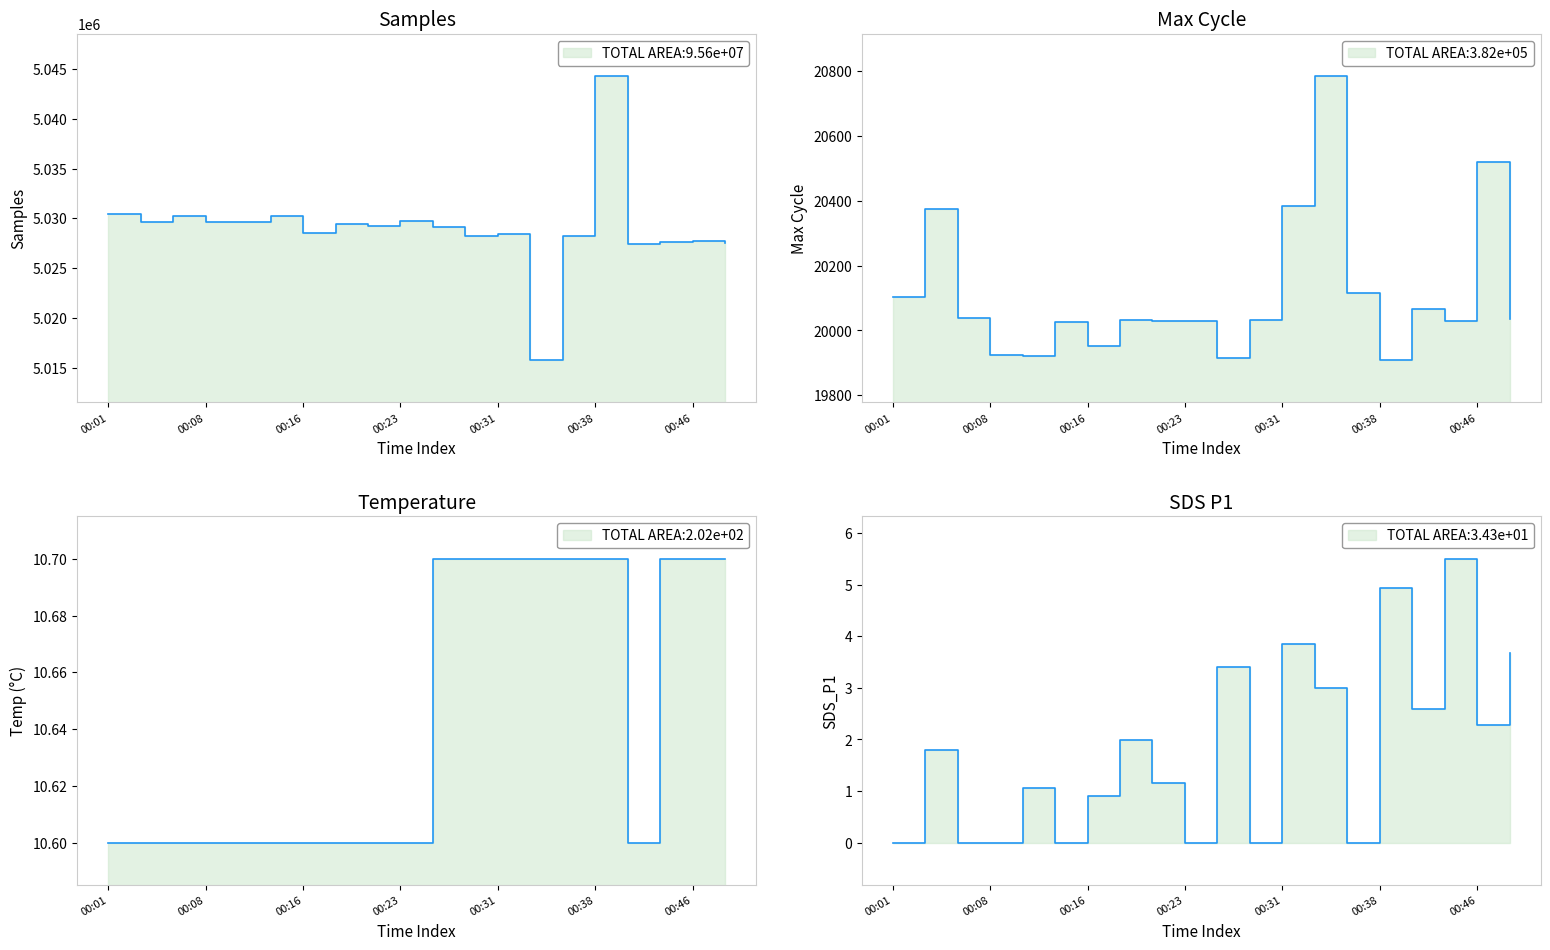

The Max_cycle series shows 8796 at 00:43. True or false?

False